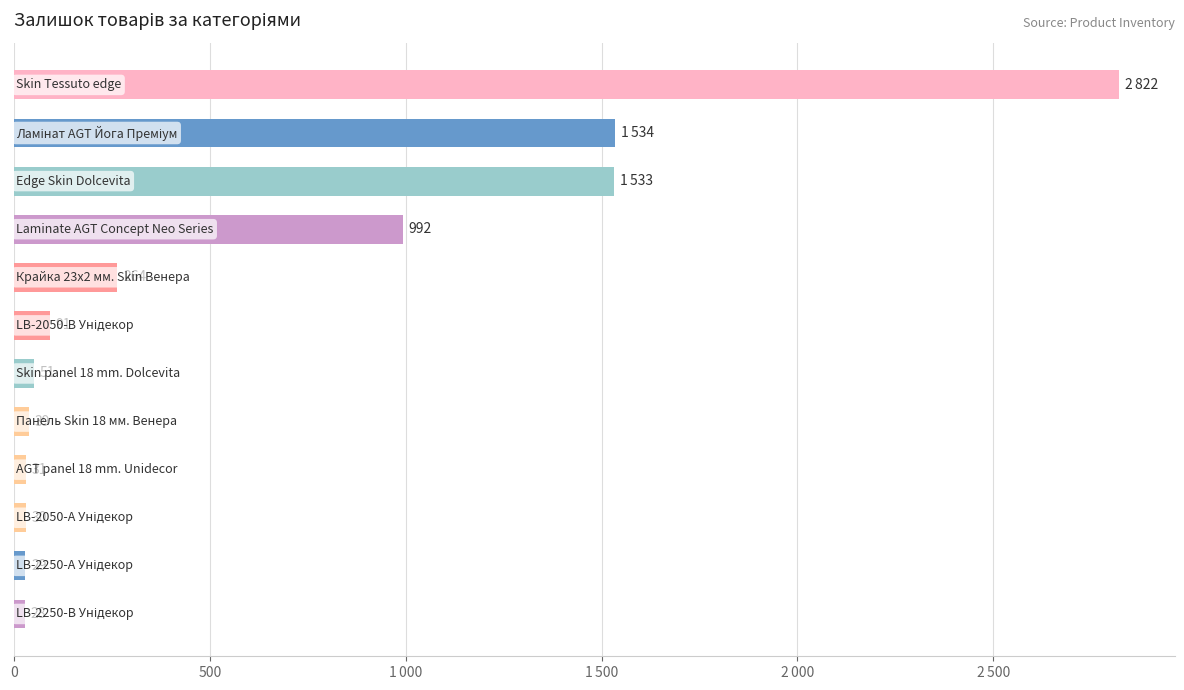

Does the chart contain any negative values?

No